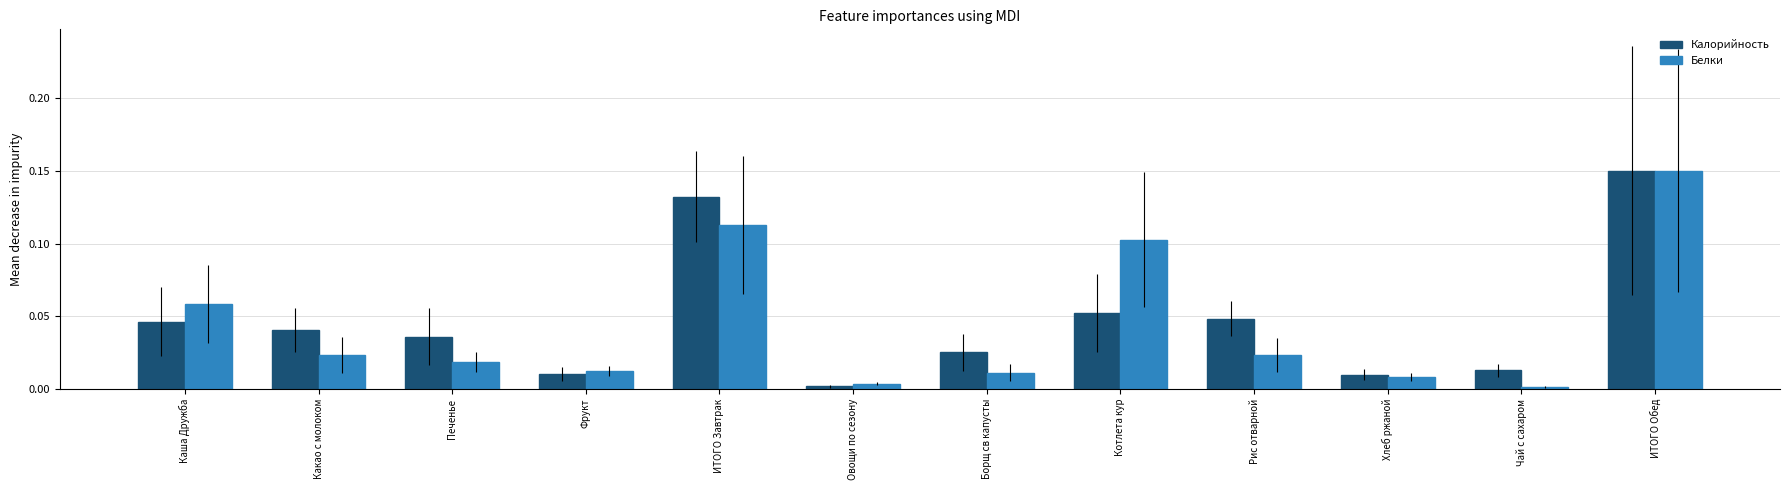

What is the sum of all Белки values?

0.5